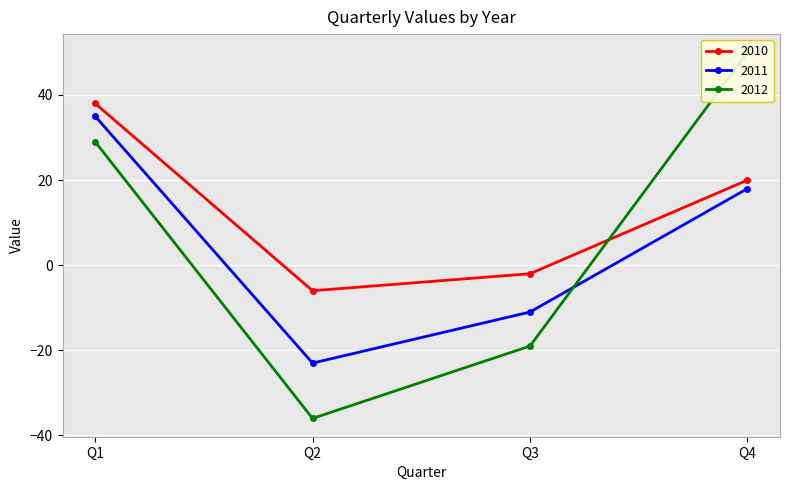

What is the sum of all 2010 values?

50